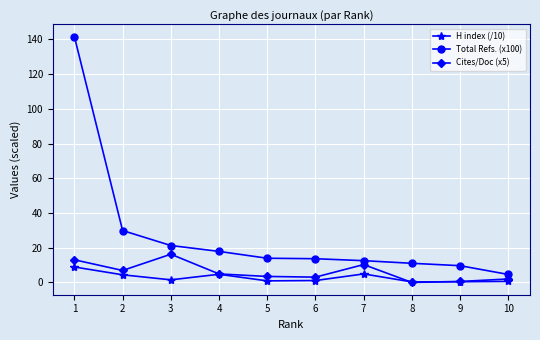

True or false: Total Refs. (x100) and Cites/Doc (x5) cross at least once.

False